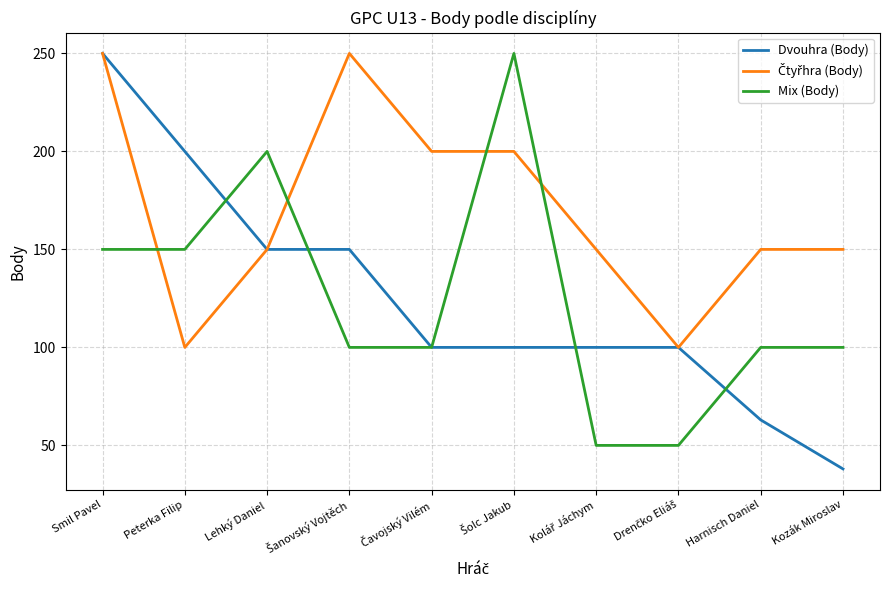

What is the difference between the highest and lowest values at Peterka Filip?

100